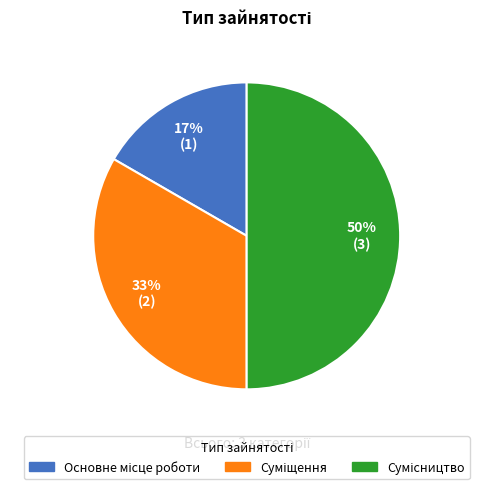

To the nearest percent, what is the difference between the largest and smallest slice percentages?

33%